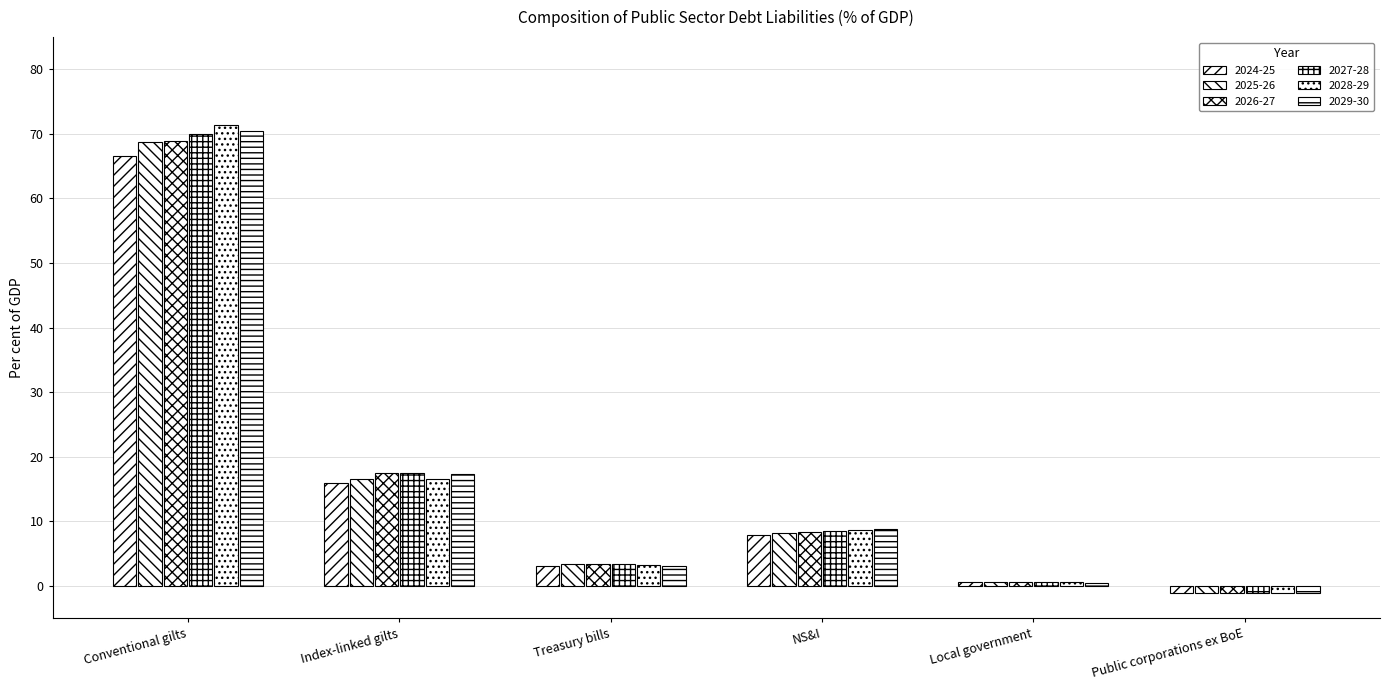

At which label is 2025-26 closest to 33?

Index-linked gilts